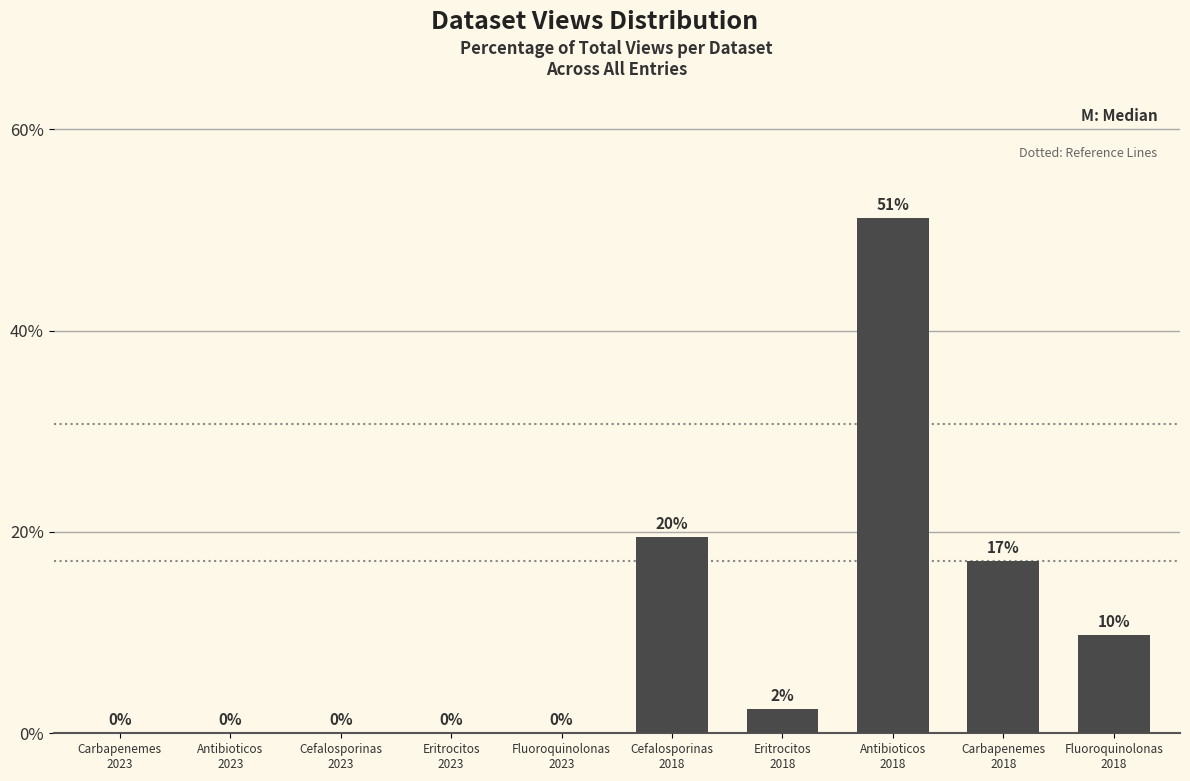

What is the greatest value displayed?

51.2